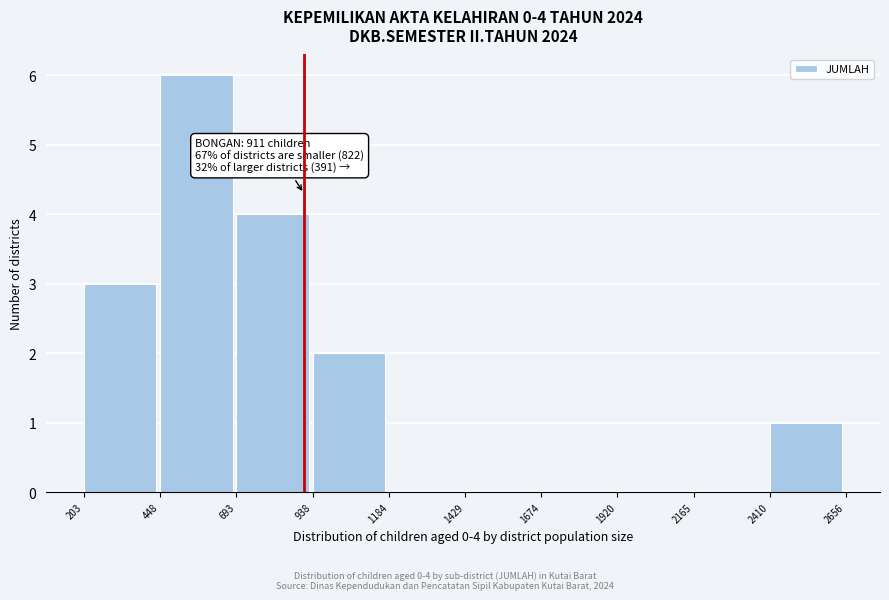

Which range on the x-axis has the tallest bar?

448 to 693